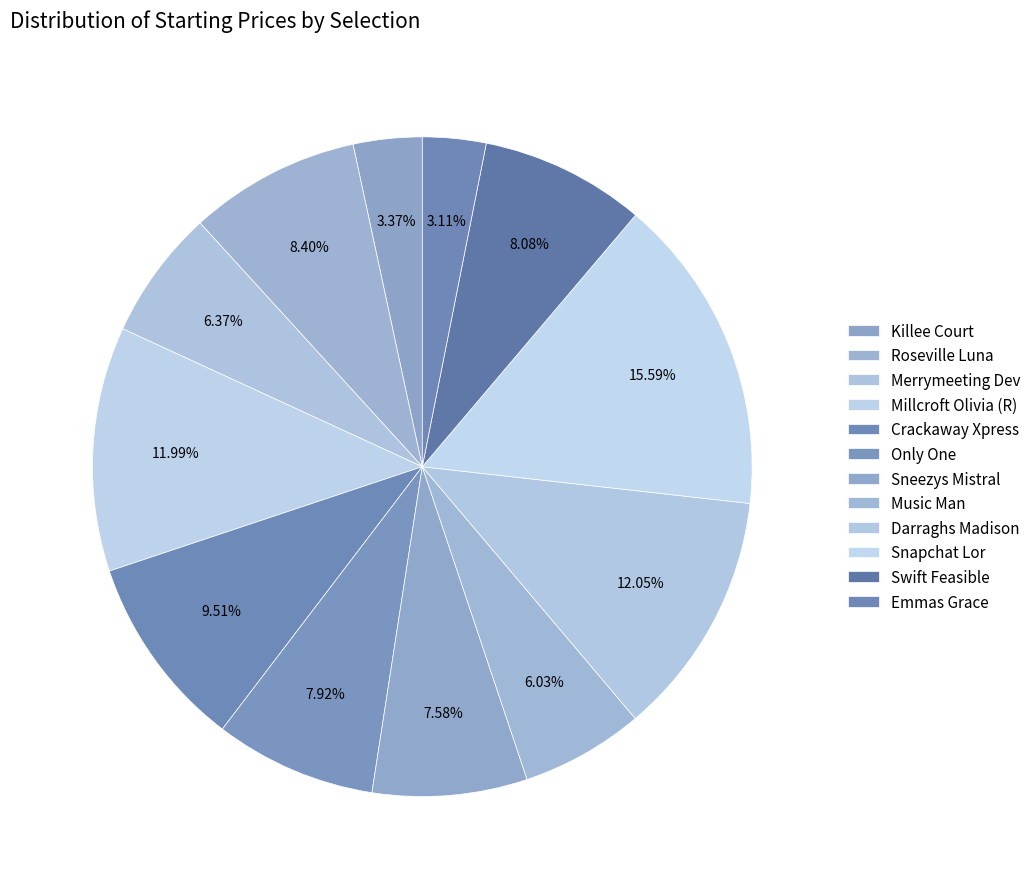

Do Swift Feasible and Darraghs Madison together represent more than half of the pie?

No